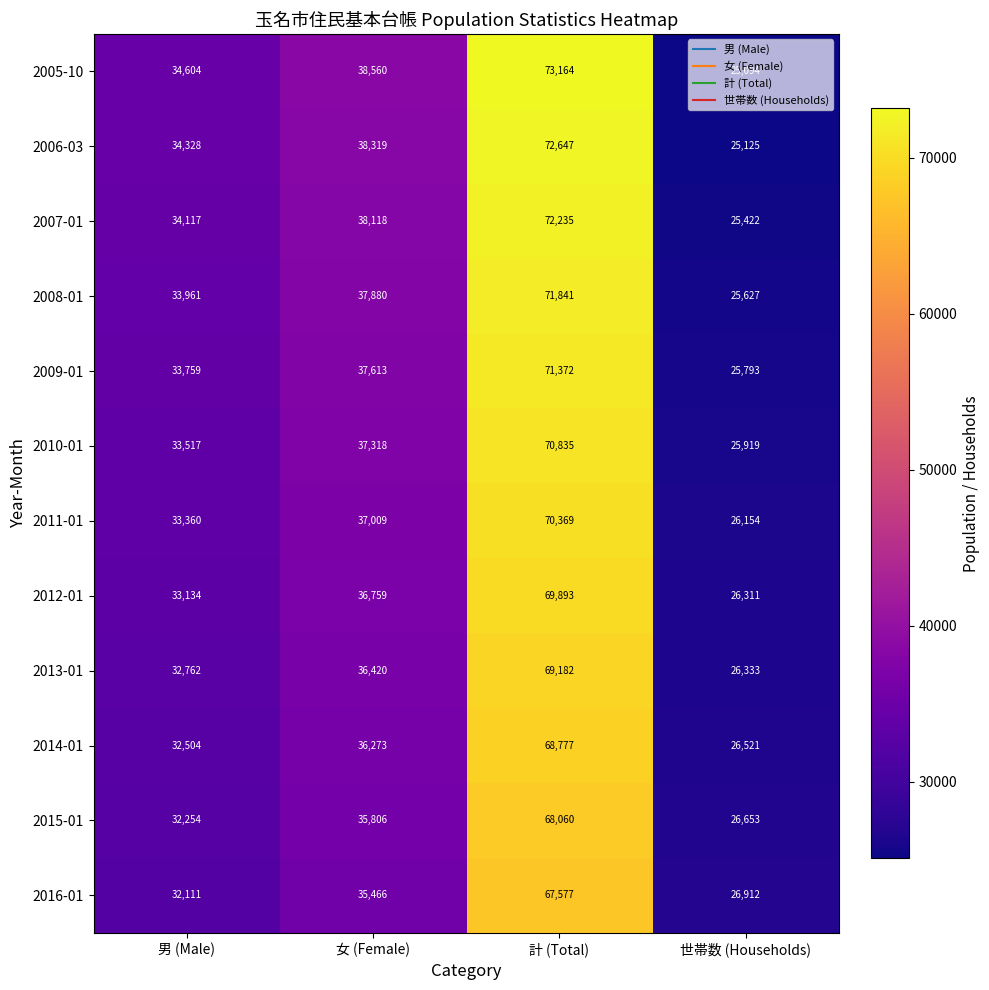

The value of 2013-01 at 世帯数 (Households) is 26333. True or false?

True